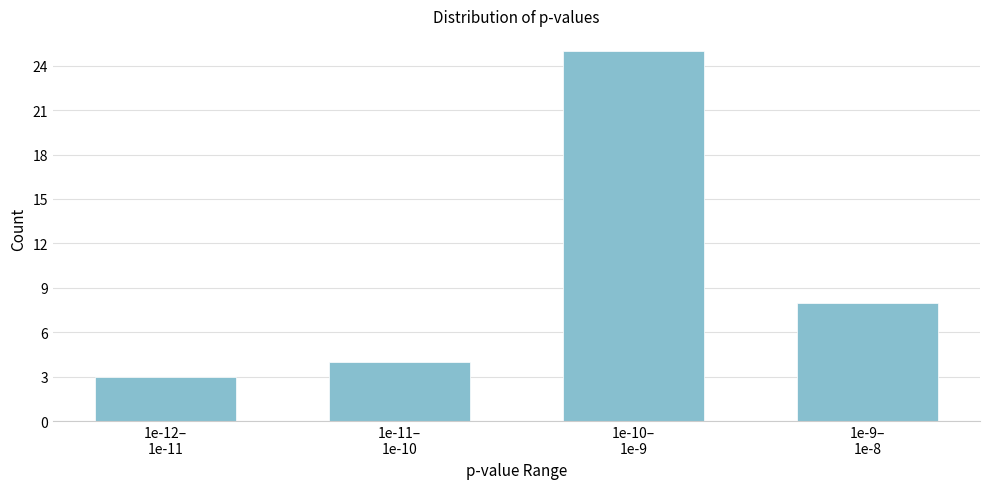

Reading left to right, list all the values displayed in this chart.

3	4	25	8